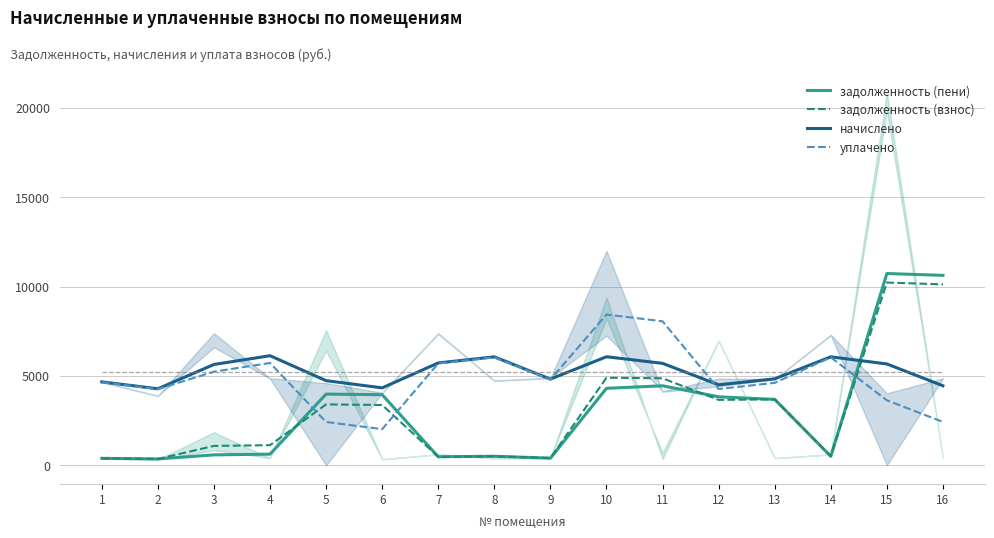

Which series has the largest total across all categories?

начислено